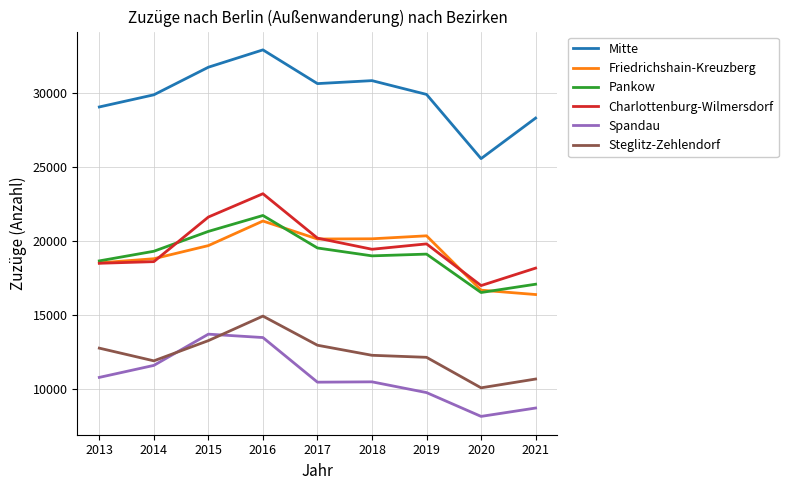

What is the highest value of the Steglitz-Zehlendorf series?

14946